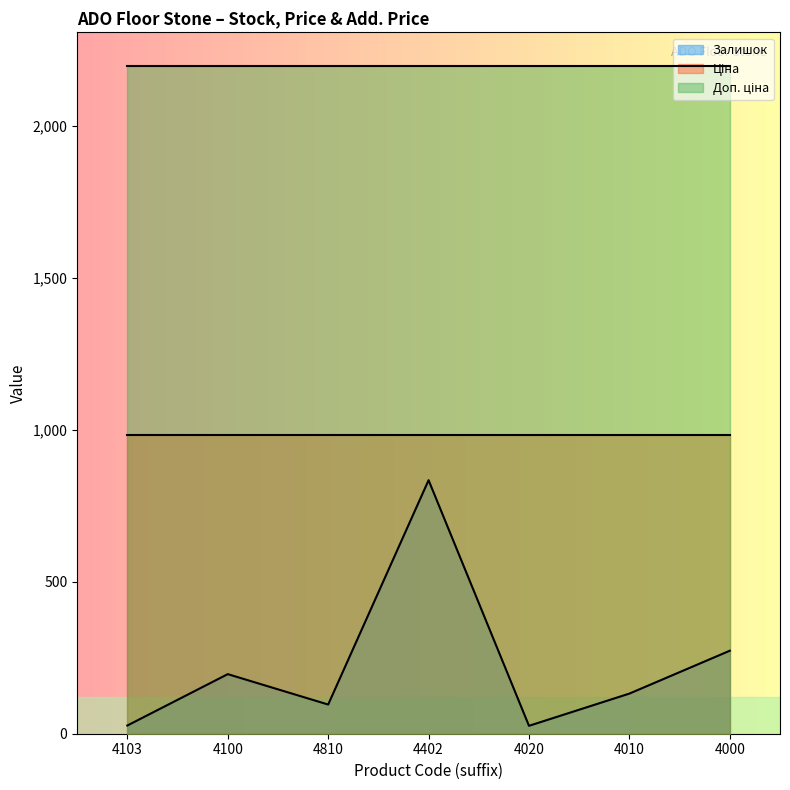

True or false: Залишок has a value of 196.0 at 4100.

True